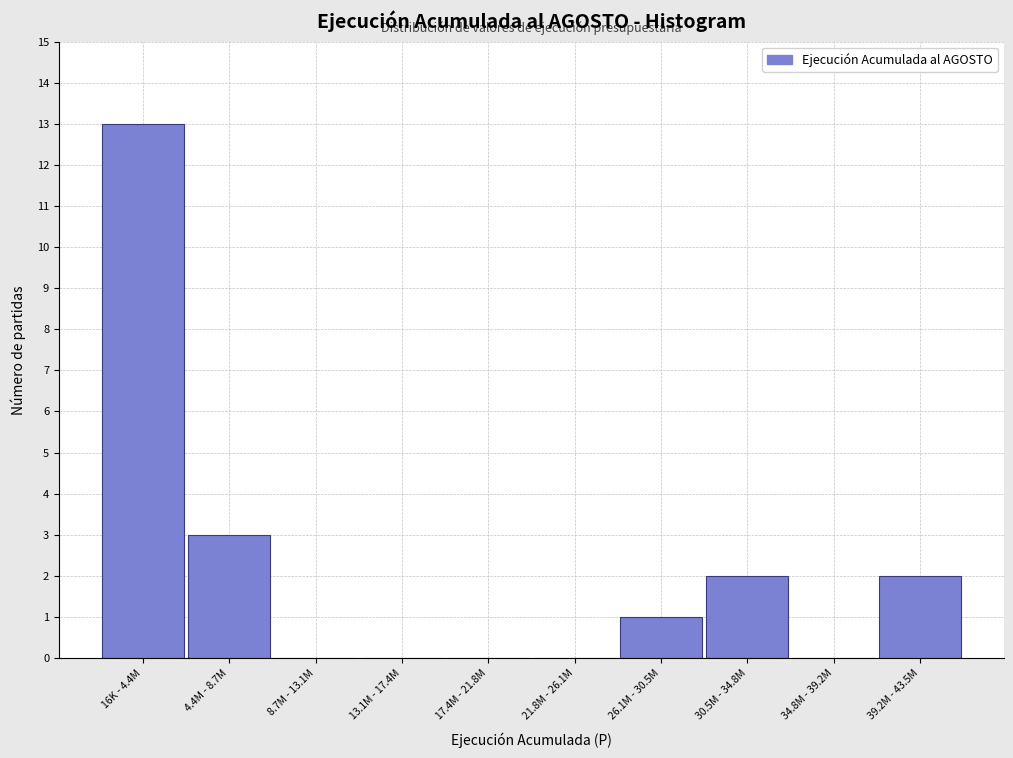

Reading left to right, list all the values displayed in this chart.

16K - 4.4M=13	4.4M - 8.7M=3	8.7M - 13.1M=0	13.1M - 17.4M=0	17.4M - 21.8M=0	21.8M - 26.1M=0	26.1M - 30.5M=1	30.5M - 34.8M=2	34.8M - 39.2M=0	39.2M - 43.5M=2